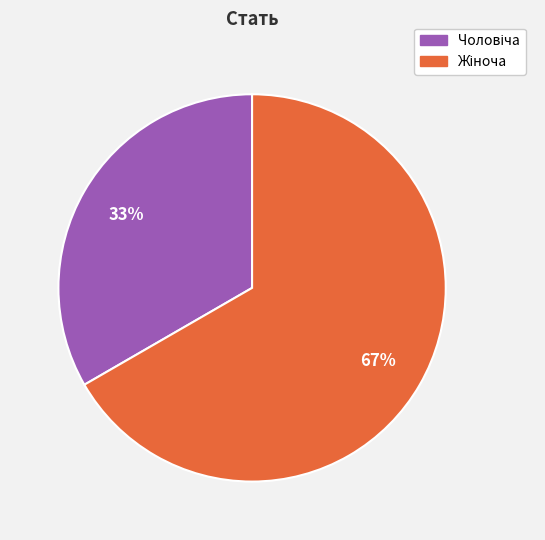

To the nearest percent, what is the average slice percentage?

50%